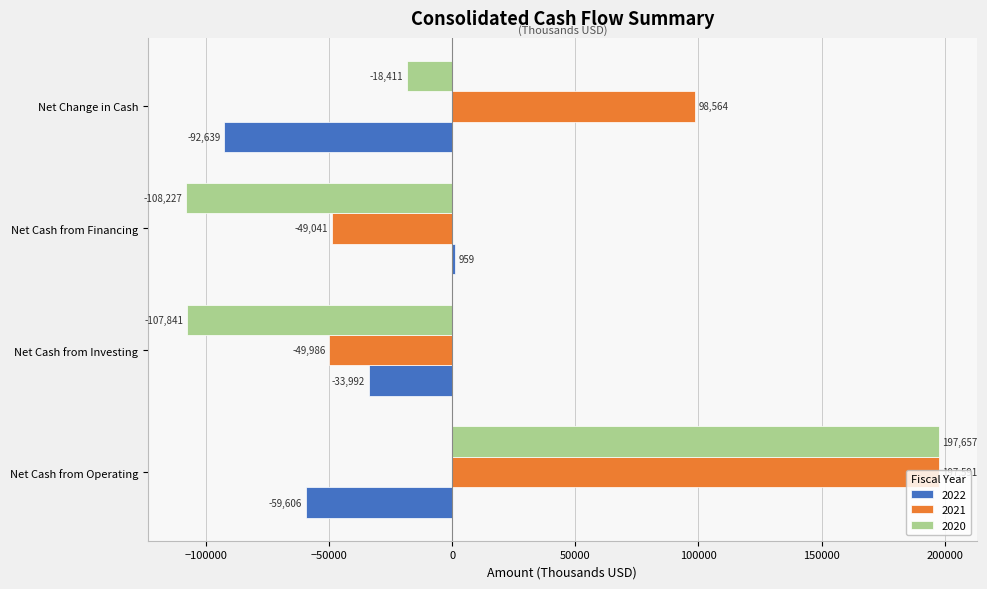

The 2022 series shows -33992 at Net Cash from Investing. True or false?

True